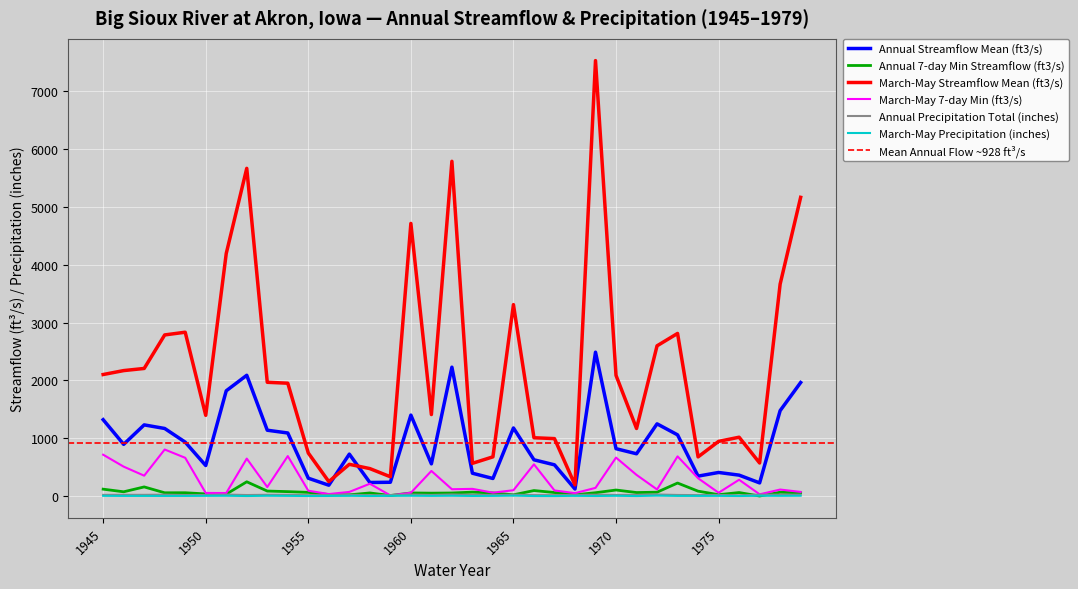

Reading left to right, what are all the values shown in this chart?

Annual Streamflow Mean (ft3/s): 1323.0	897.0	1233.0	1171.0	935.0	531.0	1822.0	2090.0	1141.0	1093.0	312.0	191.0	728.0	238.0	242.0	1402.0	560.0	2230.0	398.0	307.0	1180.0	630.0	543.0	125.0	2489.0	822.0	734.0	1251.0	1061.0	348.0	411.0	365.0	231.0	1479.0	1965.0
Annual 7-day Min Streamflow (ft3/s): 122.6	77.1	161.4	60.0	60.7	40.7	36.4	250.0	90.0	80.0	67.1	29.1	25.0	57.1	13.0	57.1	53.6	56.4	71.4	57.1	25.0	98.6	64.6	25.0	61.0	107.9	64.3	70.0	228.6	88.0	27.3	64.1	4.4	69.0	59.1
March-May Streamflow Mean (ft3/s): 2103.0	2171.0	2208.0	2787.0	2834.0	1398.0	4194.0	5665.0	1969.0	1953.0	747.0	253.0	552.0	478.0	337.0	4713.0	1412.0	5786.0	569.0	681.0	3311.0	1011.0	996.0	196.0	7526.0	2088.0	1171.0	2599.0	2813.0	680.0	948.0	1020.0	575.0	3665.0	5164.0
March-May 7-day Min (ft3/s): 718.1	511.7	355.7	807.7	664.3	57.1	55.7	650.6	159.3	694.1	95.7	38.1	75.0	216.3	14.7	60.0	437.3	121.4	127.9	62.1	104.3	551.7	100.4	54.0	145.0	668.0	369.1	117.4	689.4	311.4	61.0	285.3	33.6	115.9	75.3
Annual Precipitation Total (inches): 23.7	24.7	24.4	27.6	21.2	21.6	29.5	21.1	25.2	24.2	18.6	22.1	26.6	17.4	20.7	29.2	22.5	30.7	23.1	22.8	27.2	20.0	19.0	23.6	27.3	22.3	23.1	30.7	22.2	19.7	23.7	14.5	27.9	27.4	27.2
March-May Precipitation (inches): 7.5	6.0	6.1	5.6	5.8	7.4	8.9	4.2	8.8	6.9	4.3	5.4	8.3	4.4	7.0	8.9	6.7	8.9	5.3	6.8	10.9	4.2	3.7	7.5	4.7	8.3	3.8	11.3	6.4	6.5	7.0	4.4	8.9	7.7	9.3